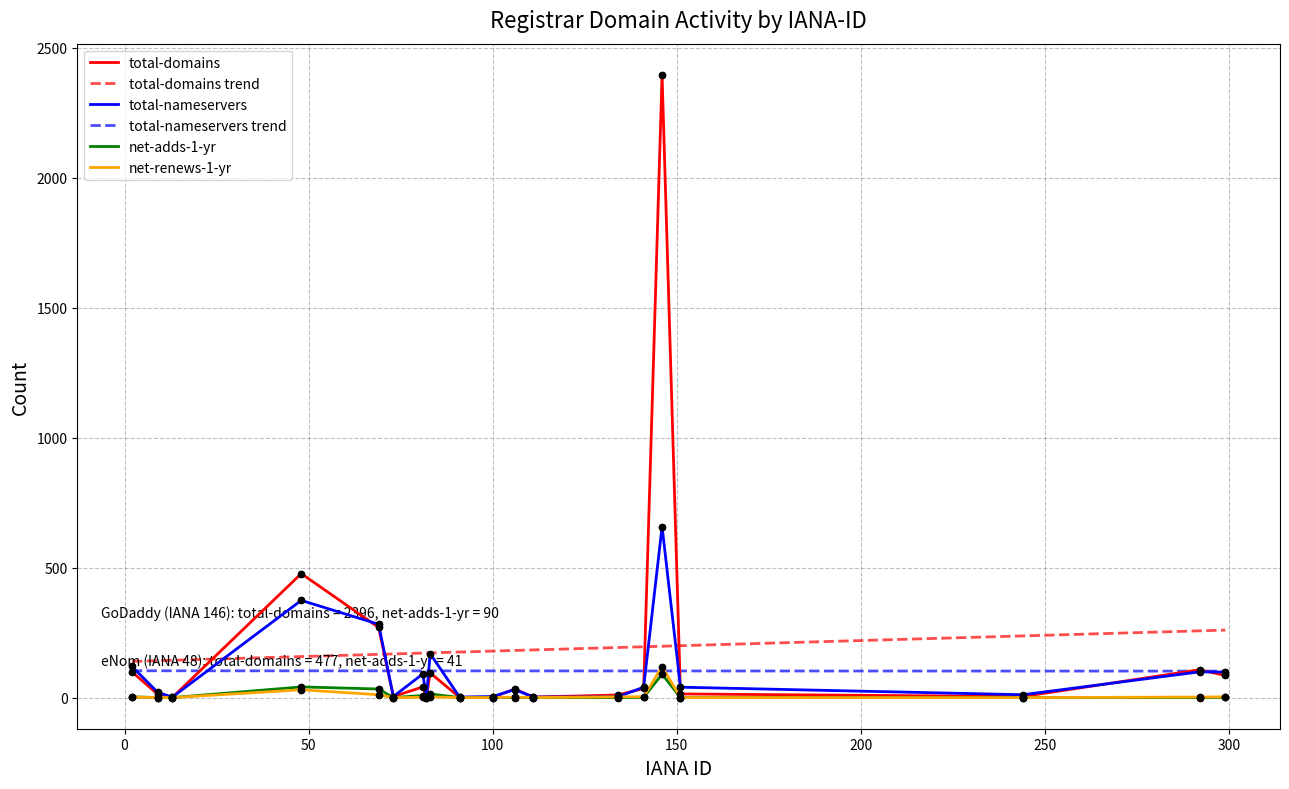

What is the maximum value for total-domains?

2396.0